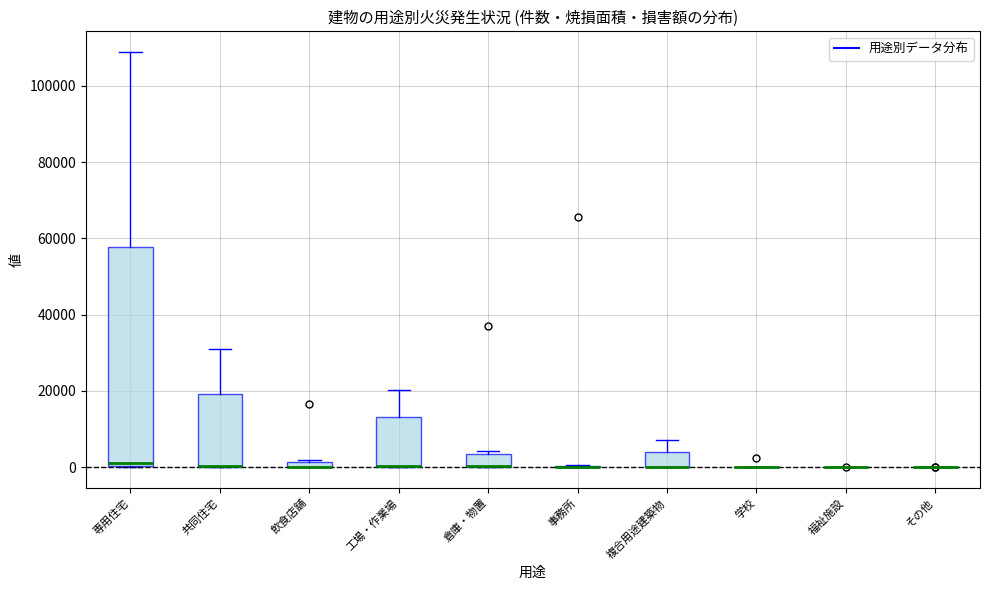

Which box is the tallest, from its lower edge to its upper edge?

専用住宅